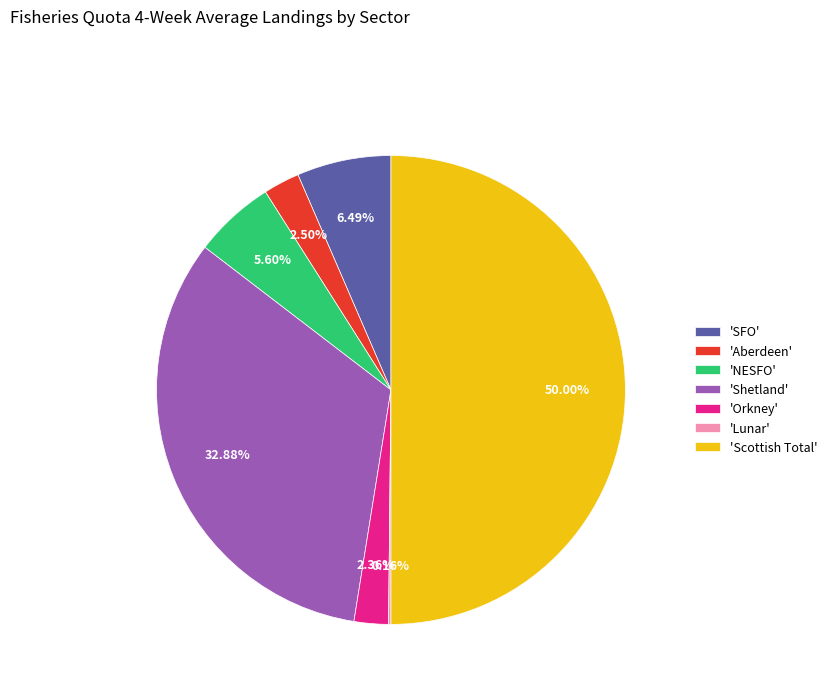

Which category has the biggest portion of the pie?

'Scottish Total'